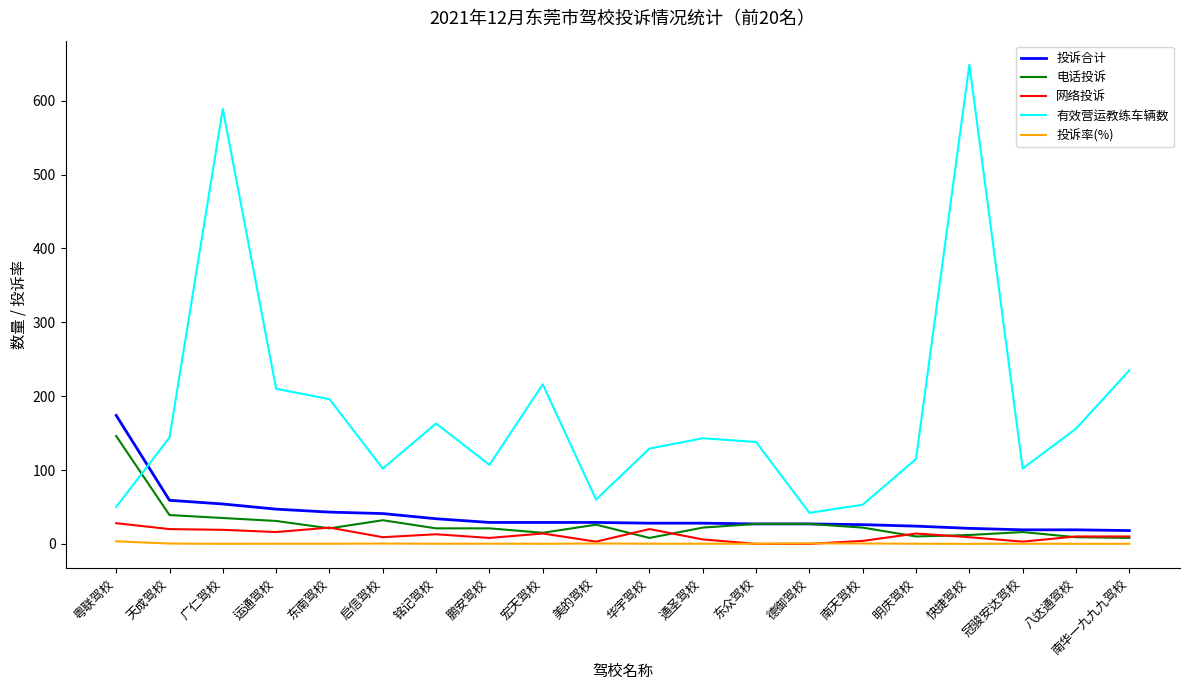

Which series changed the most between 运通驾校 and 明庆驾校?

有效营运教练车辆数